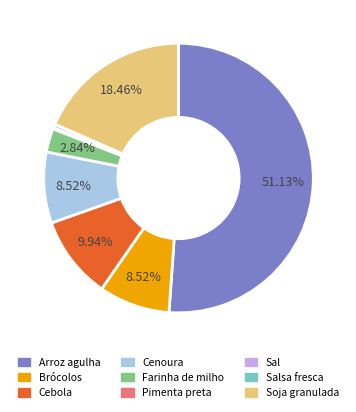

Is there a majority slice in this chart?

Yes